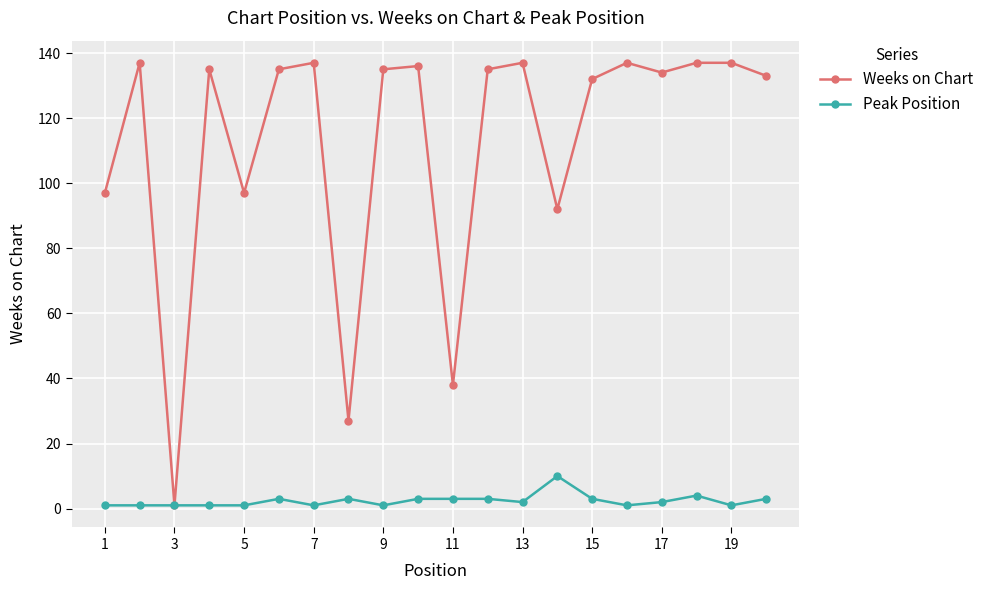

How many lines are shown in the chart?

2